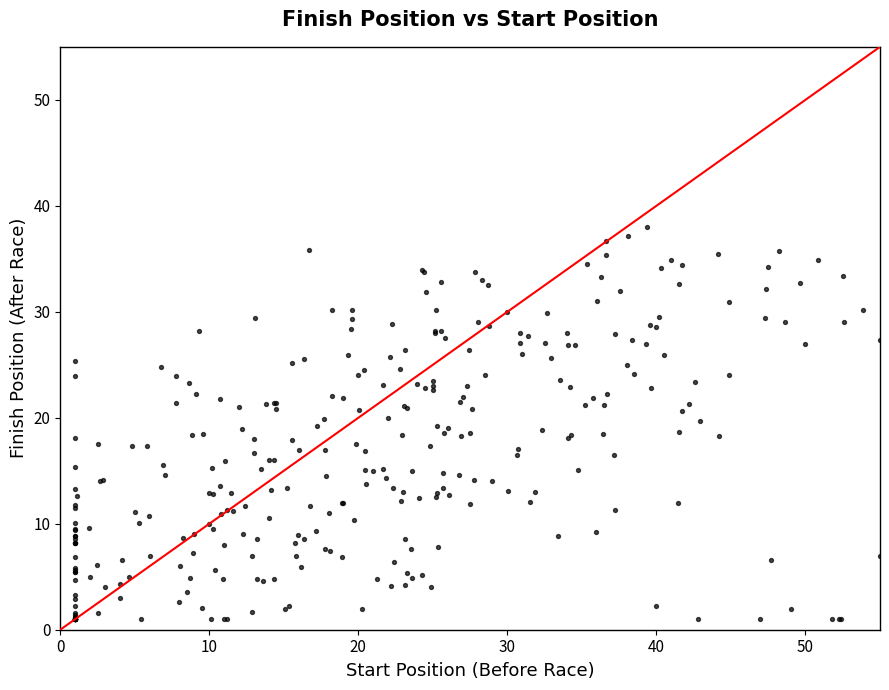

What is the range of Y values (max minus min)?

37.0